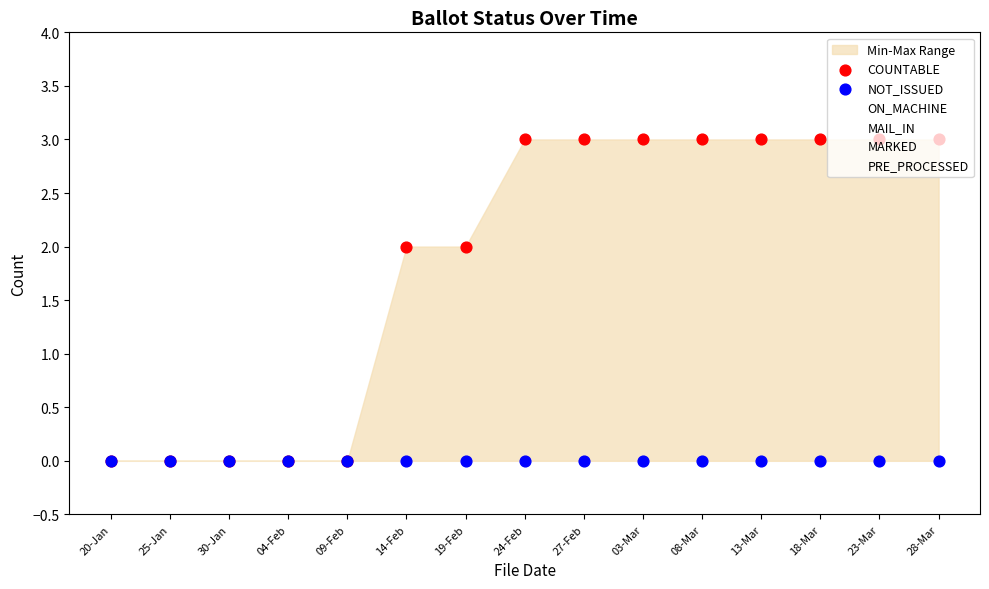

Which series contains the highest Y value?

COUNTABLE